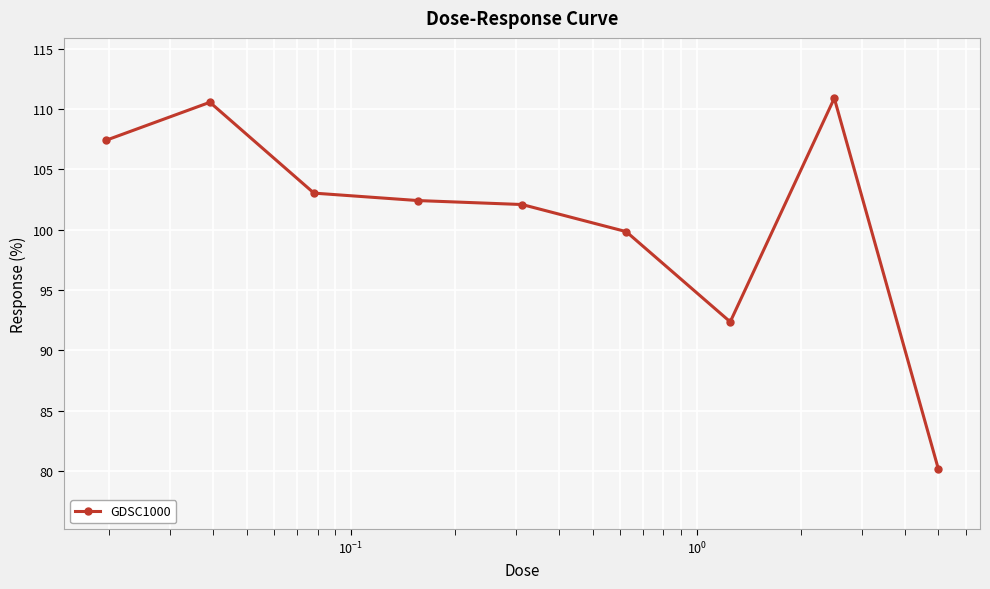

What is the difference between the second highest and second lowest values?

18.2